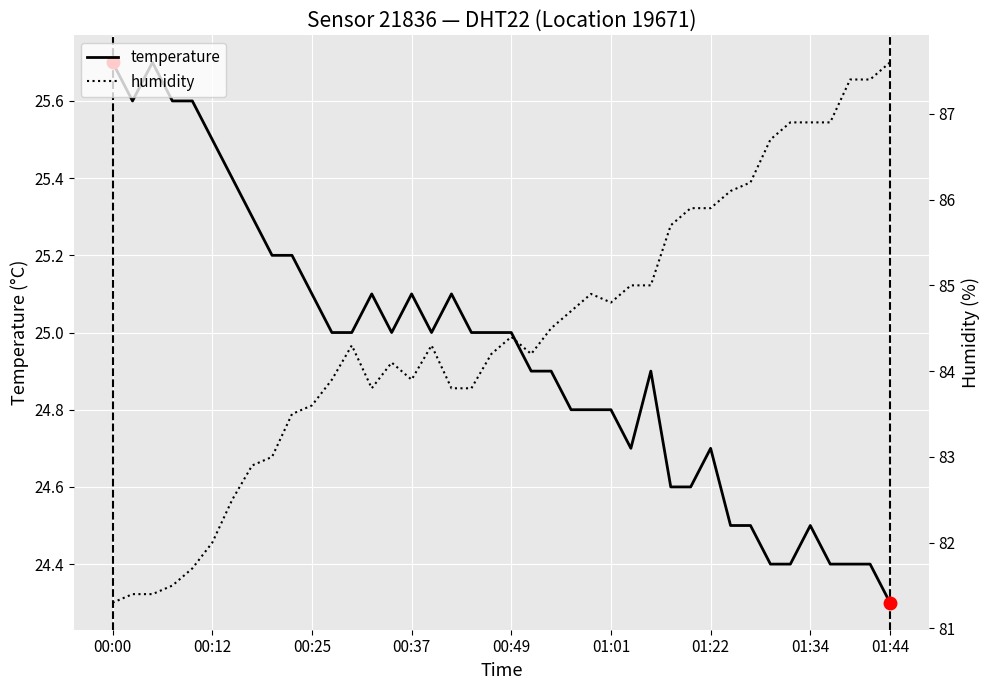

Where is the first local minimum for humidity?

13